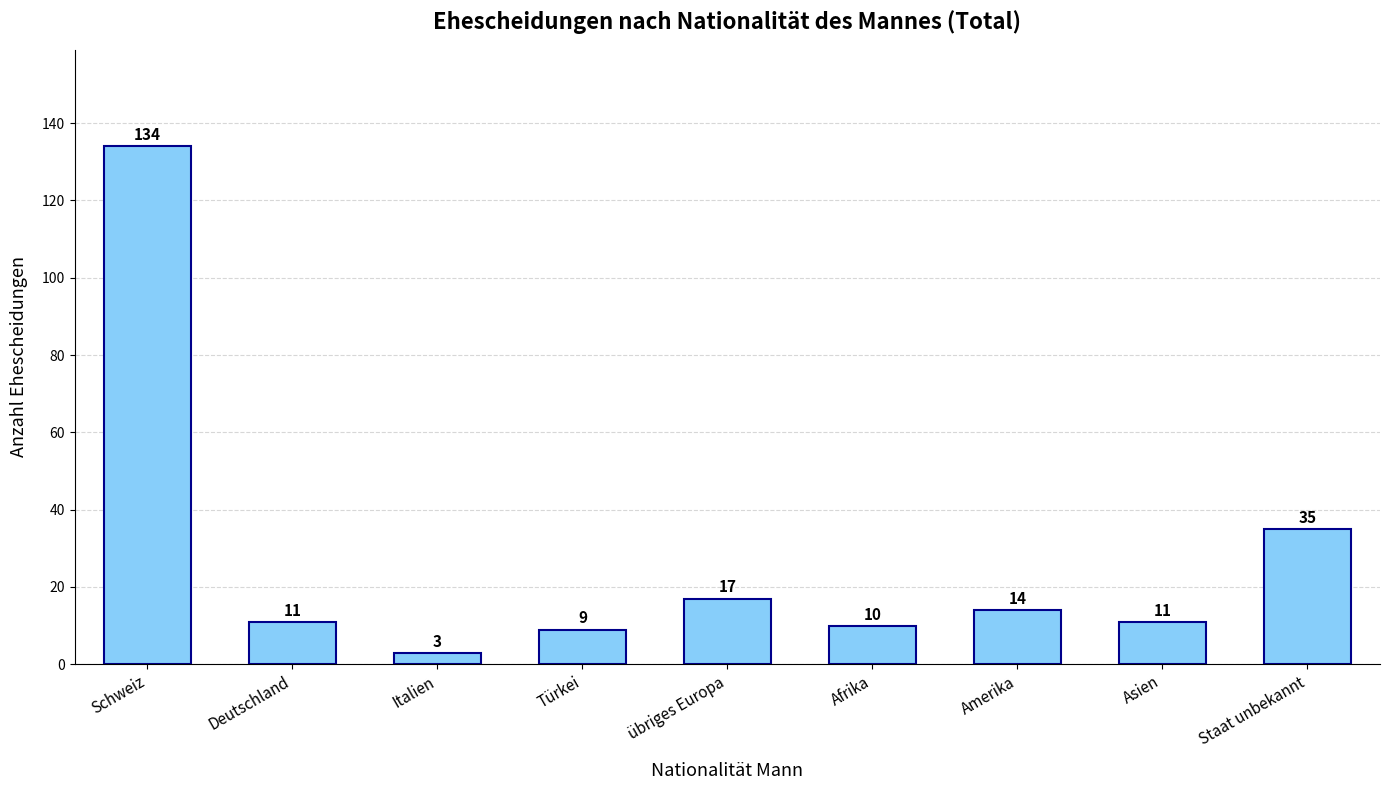

At which label is the value closest to 68?

Staat unbekannt